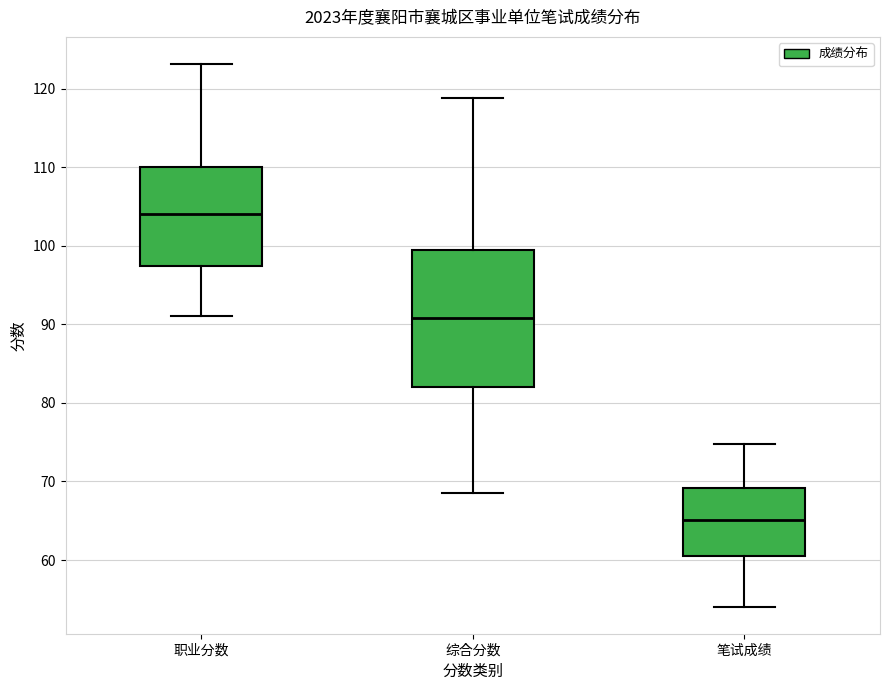

Comparing the boxes themselves (not the whiskers), which one is the tallest?

综合分数